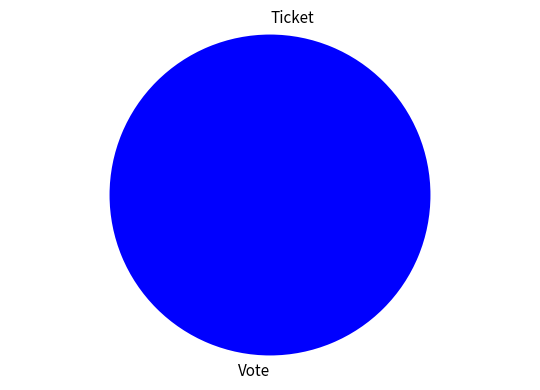

To the nearest percent, what is the average slice percentage?

50%